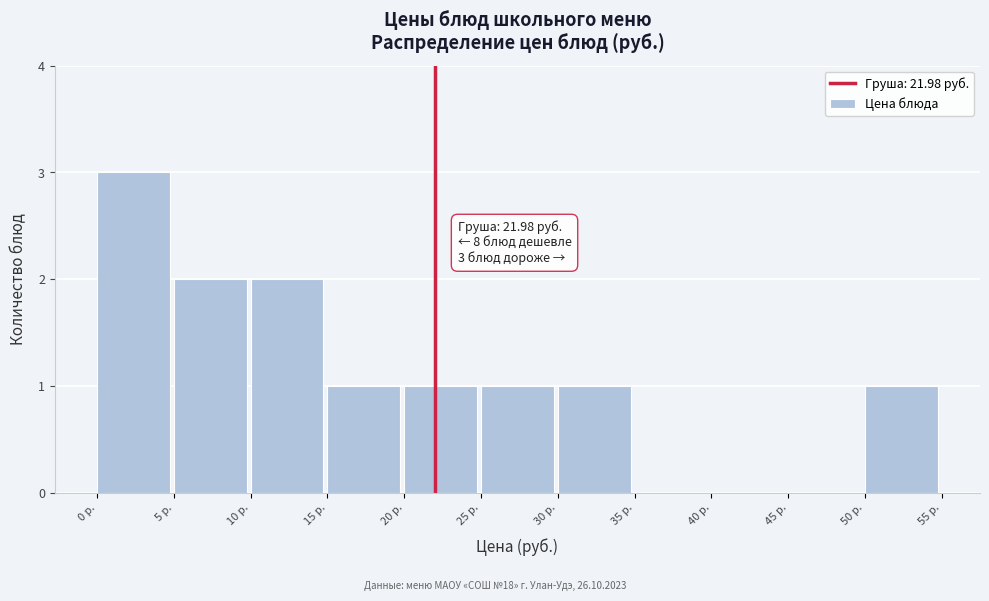

Over which range of the x-axis is the bar tallest?

0 to 5